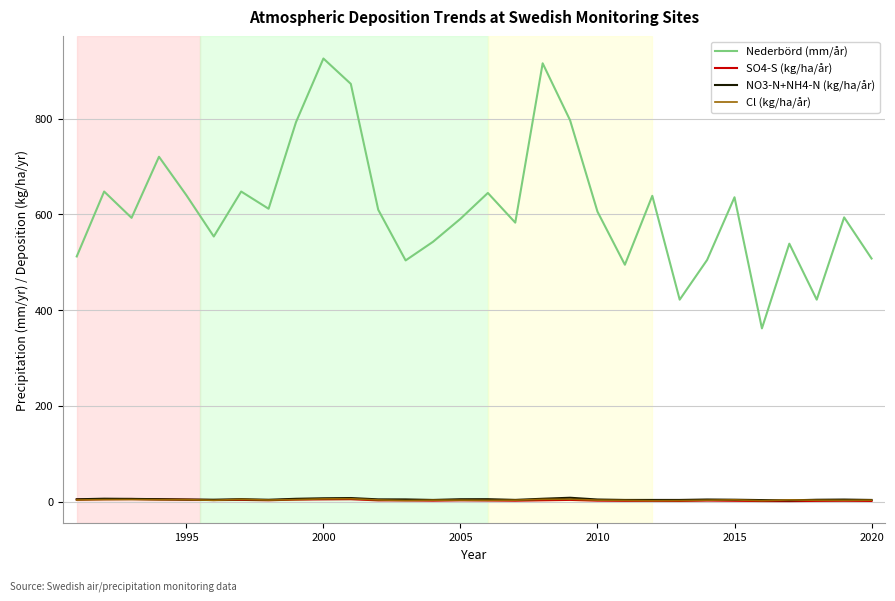

True or false: SO4-S (kg/ha/år) and Nederbörd (mm/år) cross at least once.

False